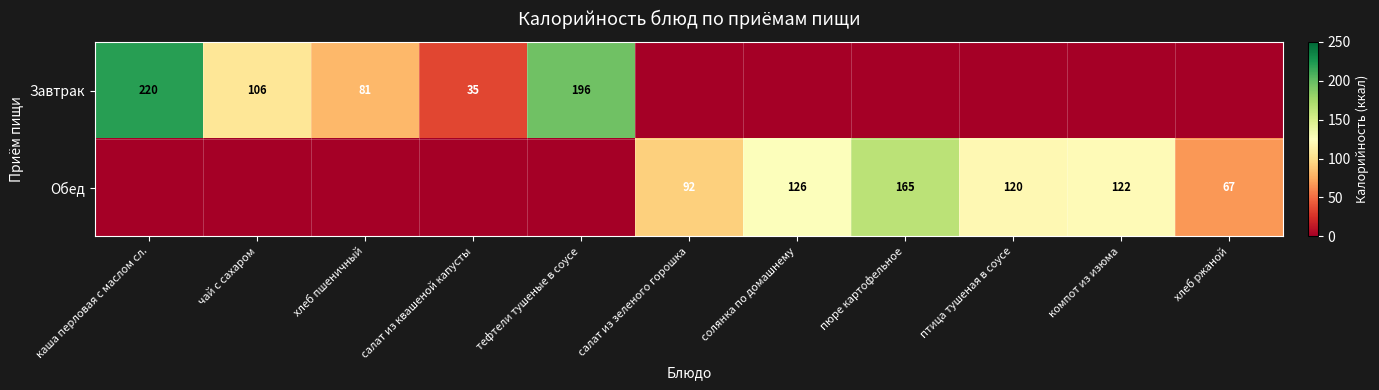

Is it true that Обед equals 63 at пюре картофельное?

False